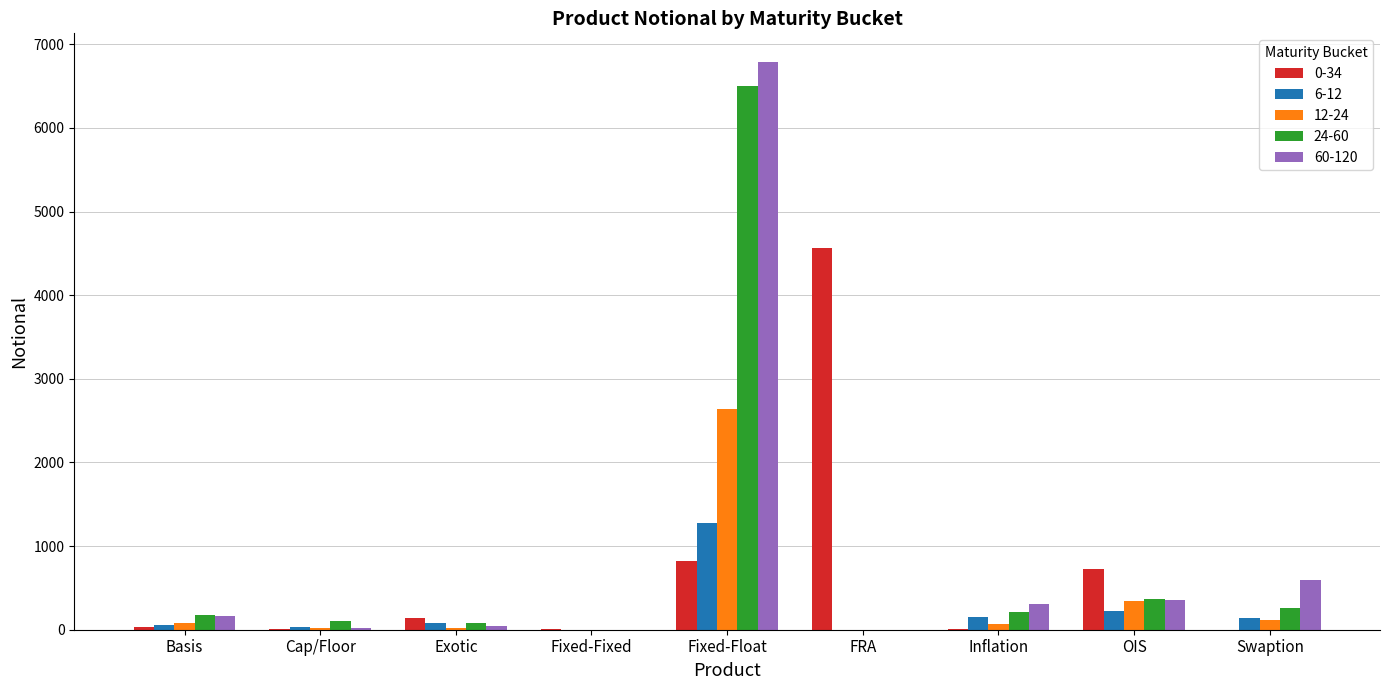

At which category is the sum across all series the highest?

Fixed-Float